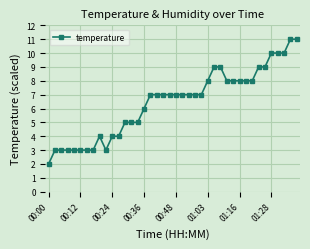

What is the value of the 34th point from the left?

9.0